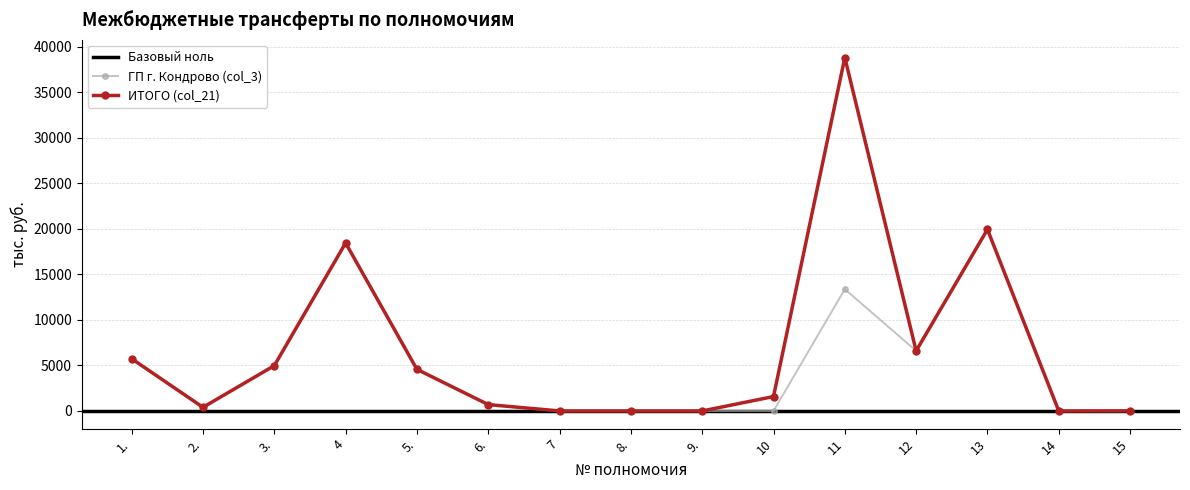

Which has a higher value, 11 or 4?

11